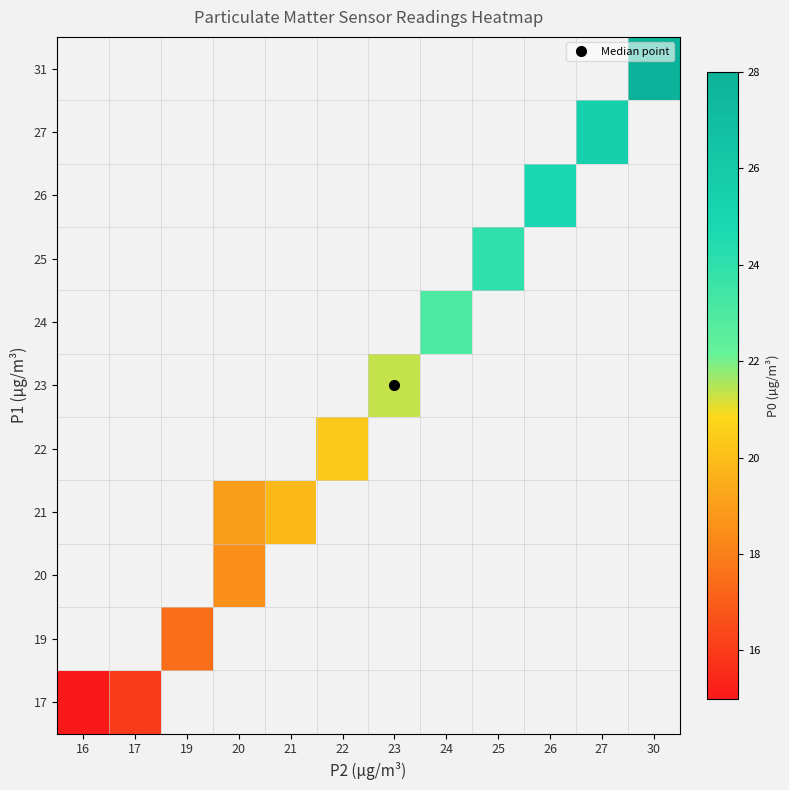

What is the minimum value shown in the chart?

15.0